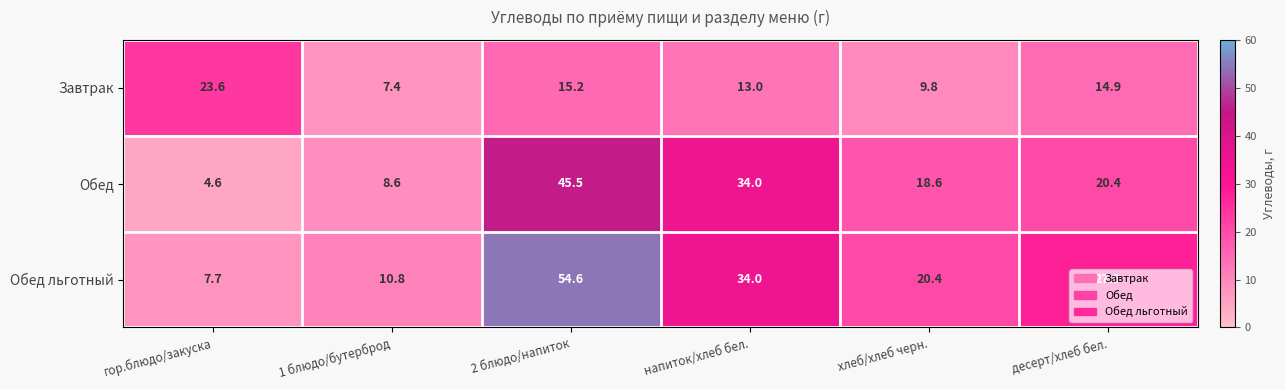

Rank the series at 2 блюдо/напиток from lowest to highest value.

Завтрак, Обед, Обед льготный